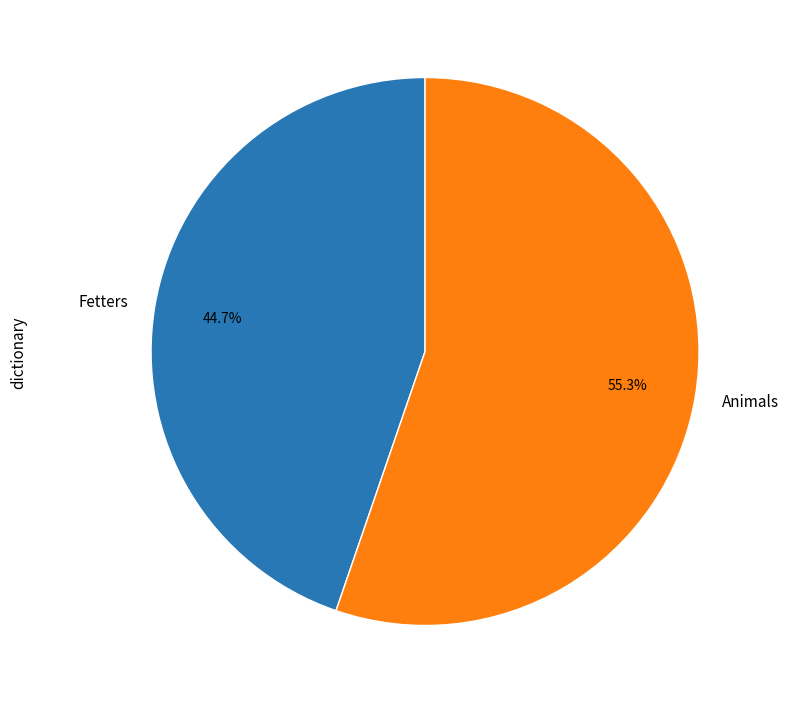

Combined, what portion of the pie is Fetters and Animals?

100.0%